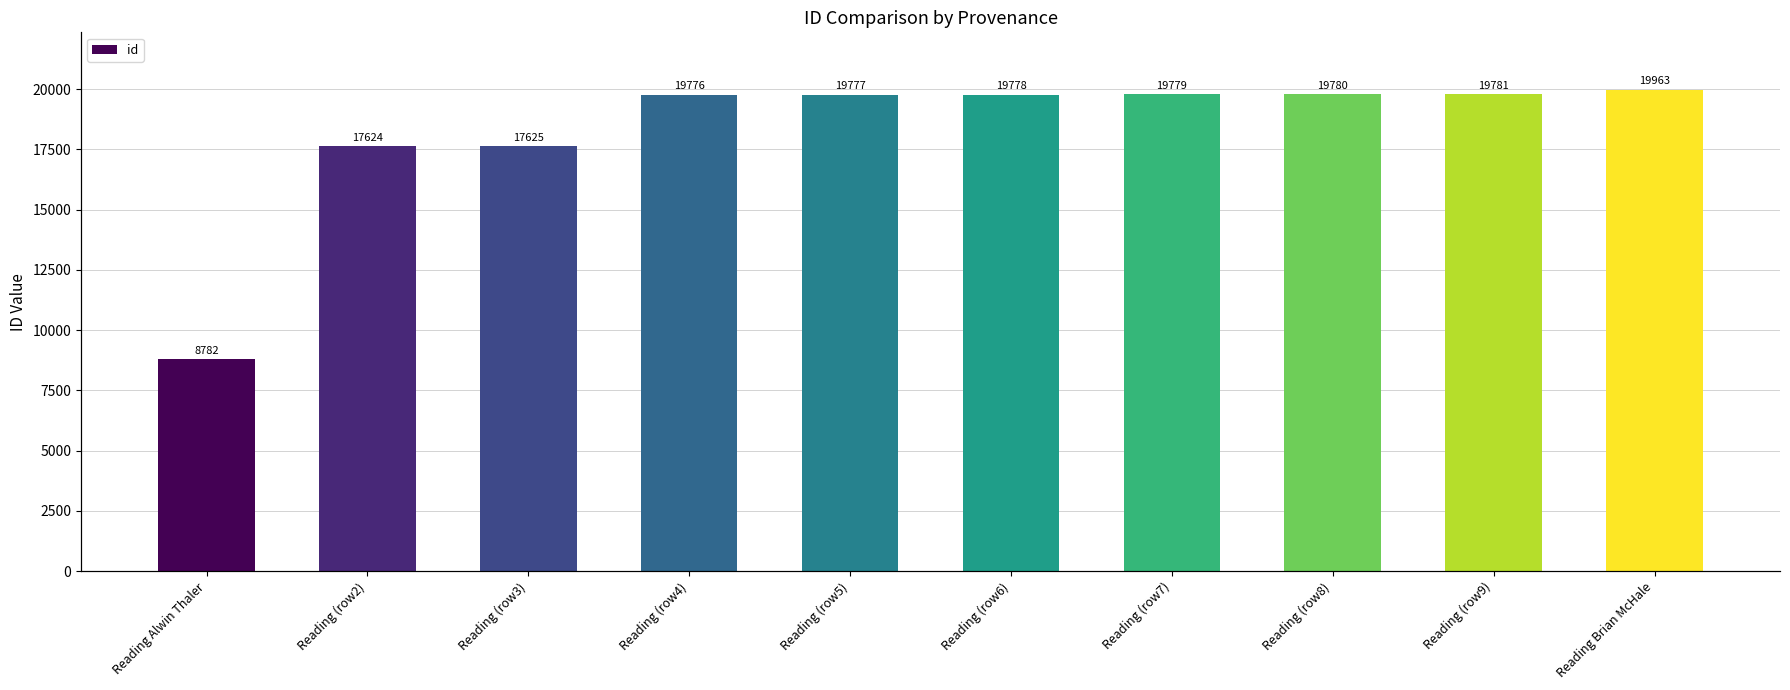

Is it true that id equals 19781 at Reading (row9)?

True